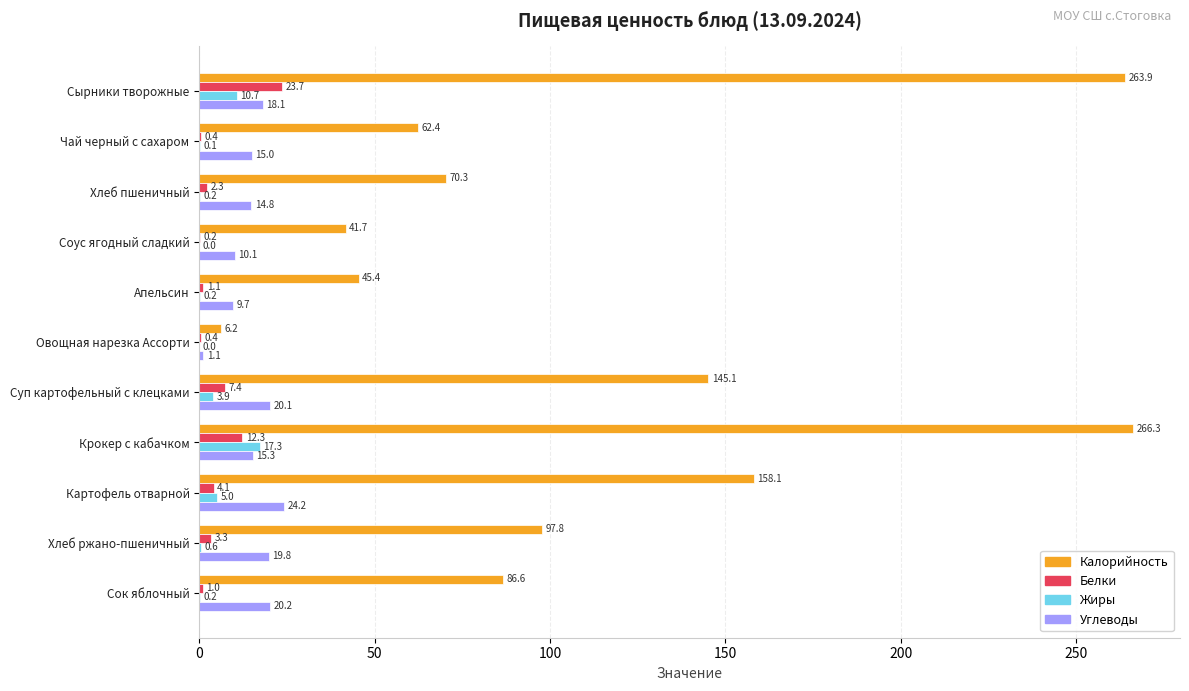

Read the Белки value at Суп картофельный с клецками.

7.4